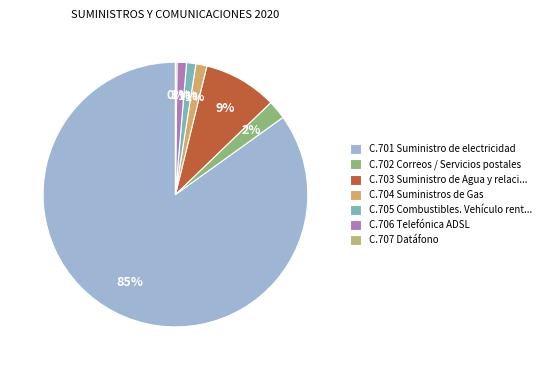

Is there a majority slice in this chart?

Yes